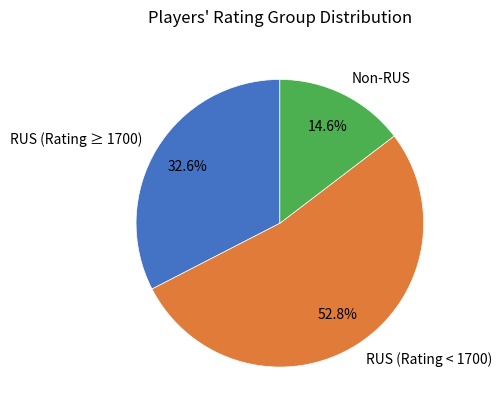

Which has a higher value, RUS (Rating ≥ 1700) or Non-RUS?

RUS (Rating ≥ 1700)